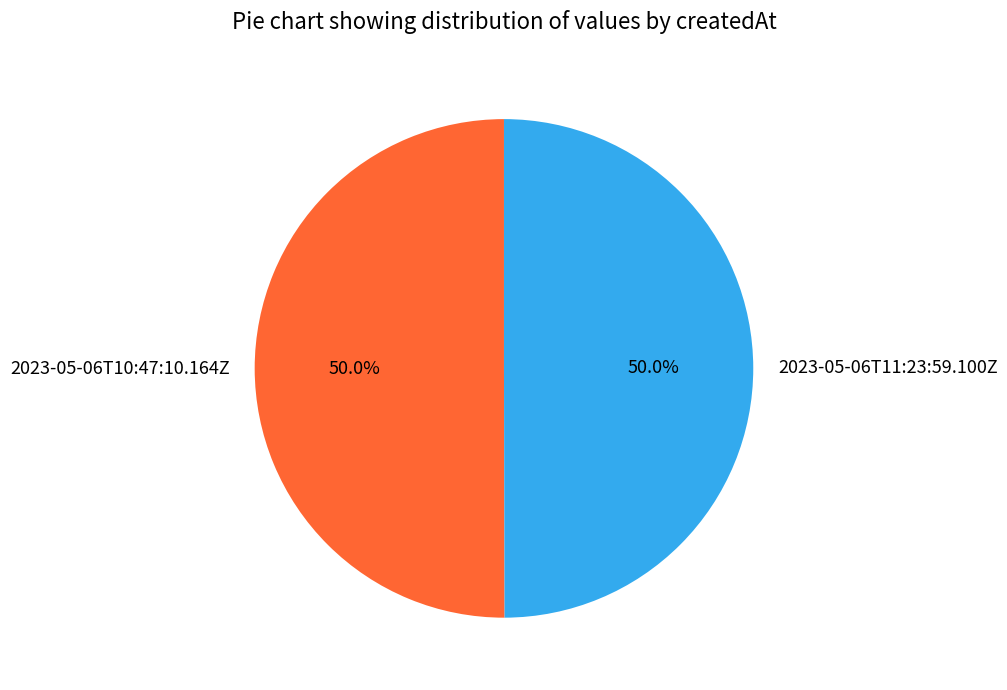

Approximately how many times larger is the value at 2023-05-06T10:47:10.164Z compared to 2023-05-06T11:23:59.100Z?

1.0